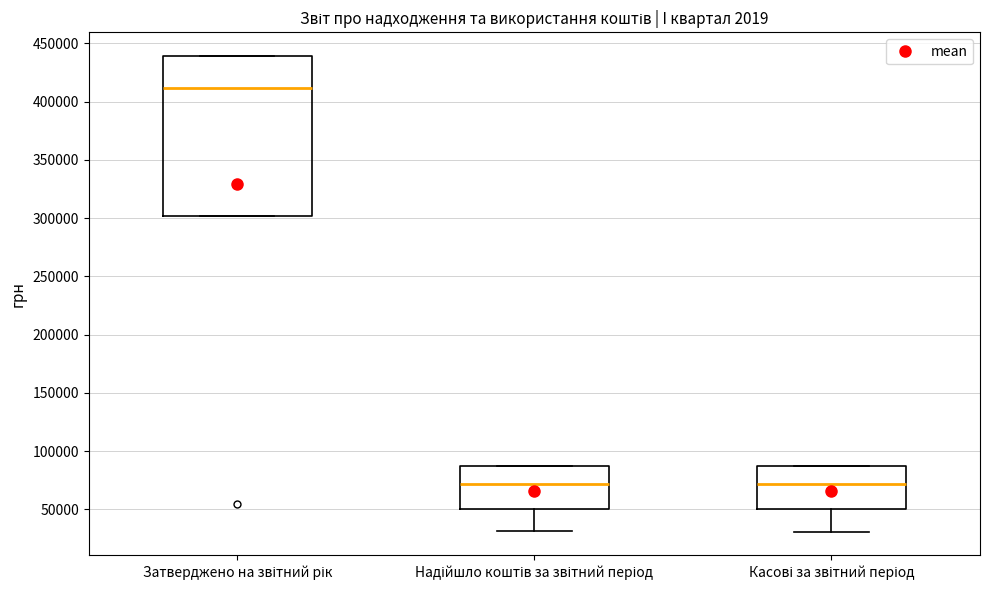

Reading left to right, read every box against the y-axis: the position of its median line, the range the box covers, and the ends of its whiskers. The values are not printed on the chart, so give them approximately, as read against the axis.

Затверджено на звітний рік: median 410000, box 300000 to 440000, whiskers 300000 to 440000
Надійшло коштів за звітний період: median 70000, box 50000 to 85000, whiskers 30000 to 85000
Касові за звітний період: median 70000, box 50000 to 85000, whiskers 30000 to 85000